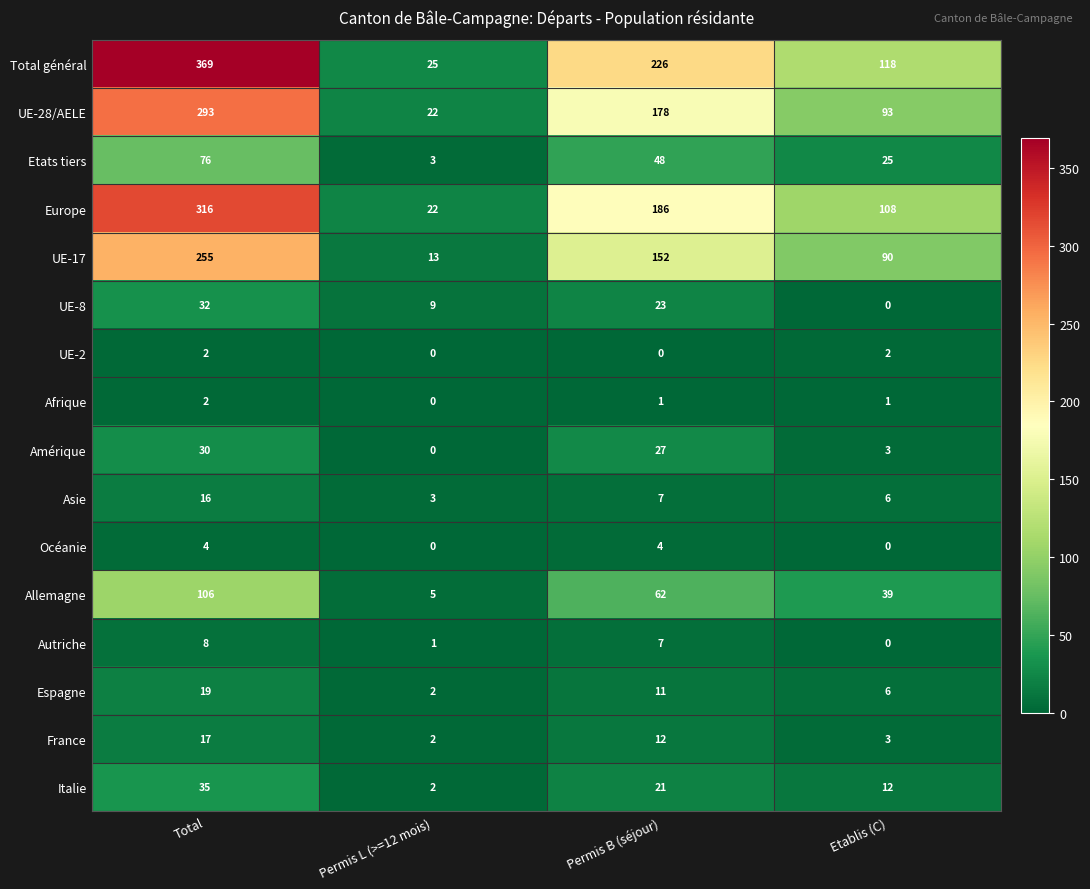

What is the highest value of the Espagne series?

19